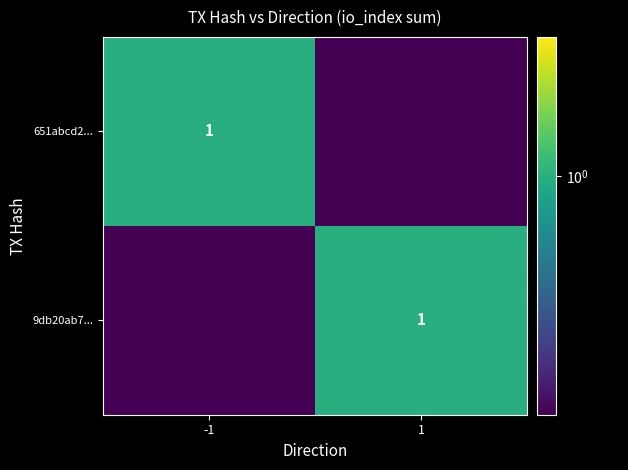

The 651abcd2... series shows 1.0 at -1. True or false?

True